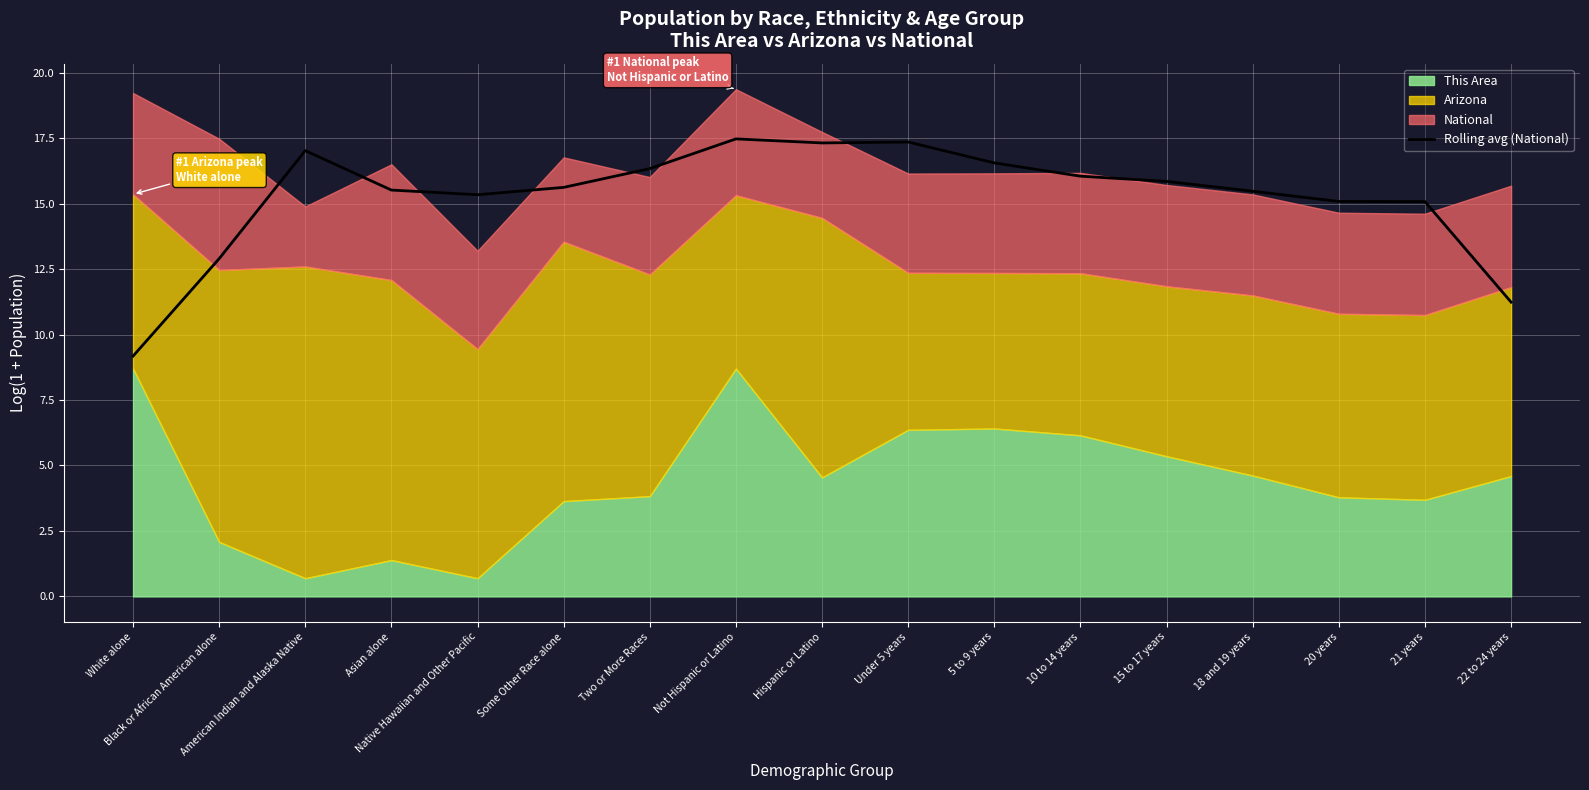

Read the Rolling avg (National) value at American Indian and Alaska Native.

17.0